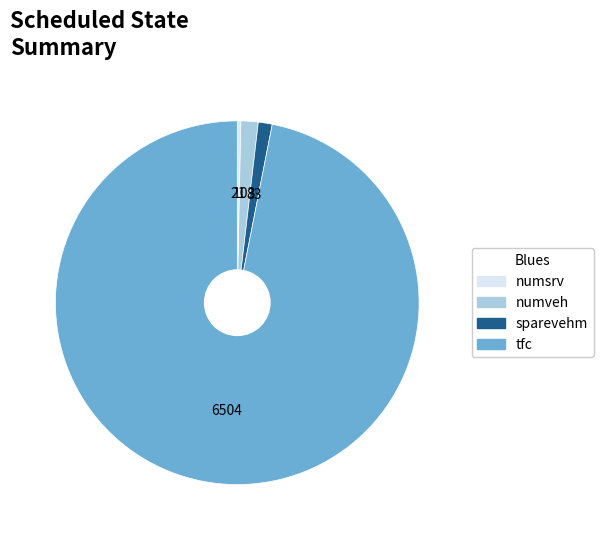

True or false: tfc accounts for 97% of the total.

True